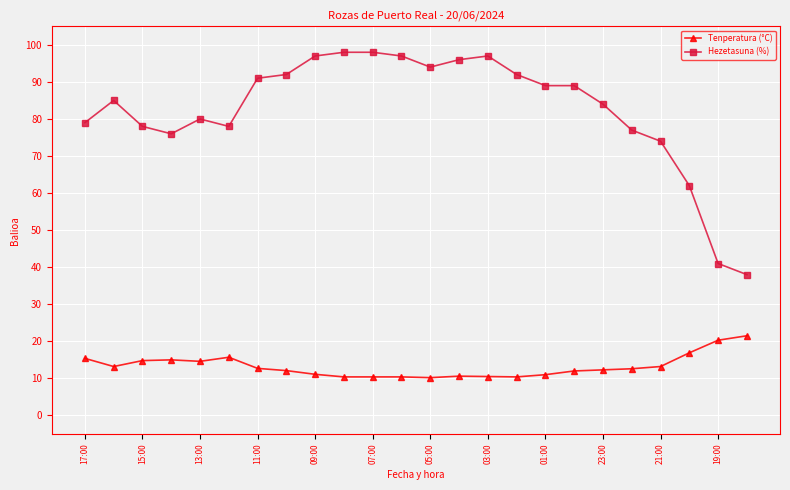

True or false: Tenperatura (°C) has more than 1 interior local peaks.

True